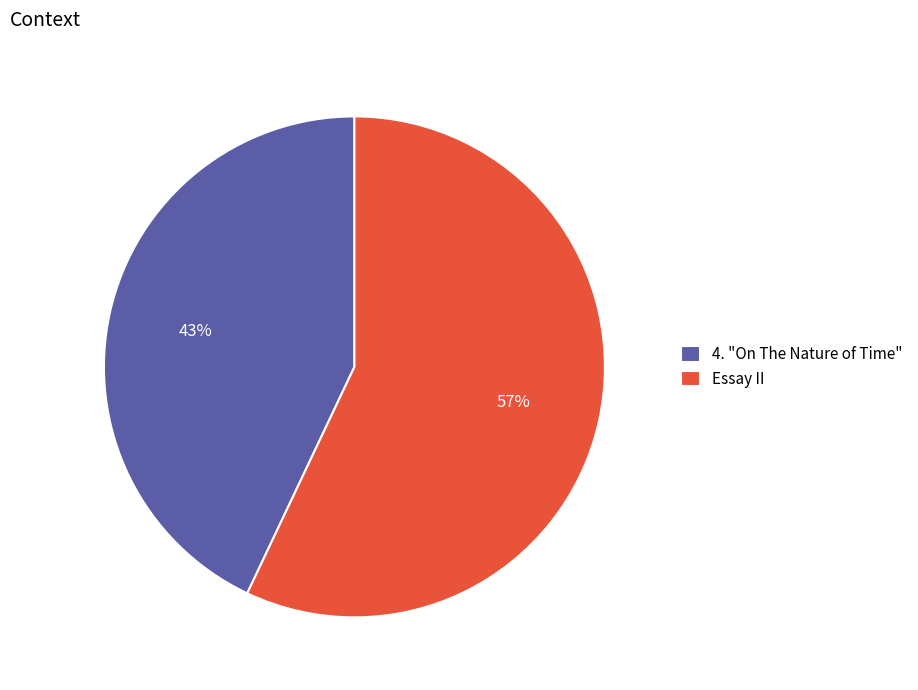

Combined, do 4. "On The Nature of Time" and Essay II account for over 50%?

Yes